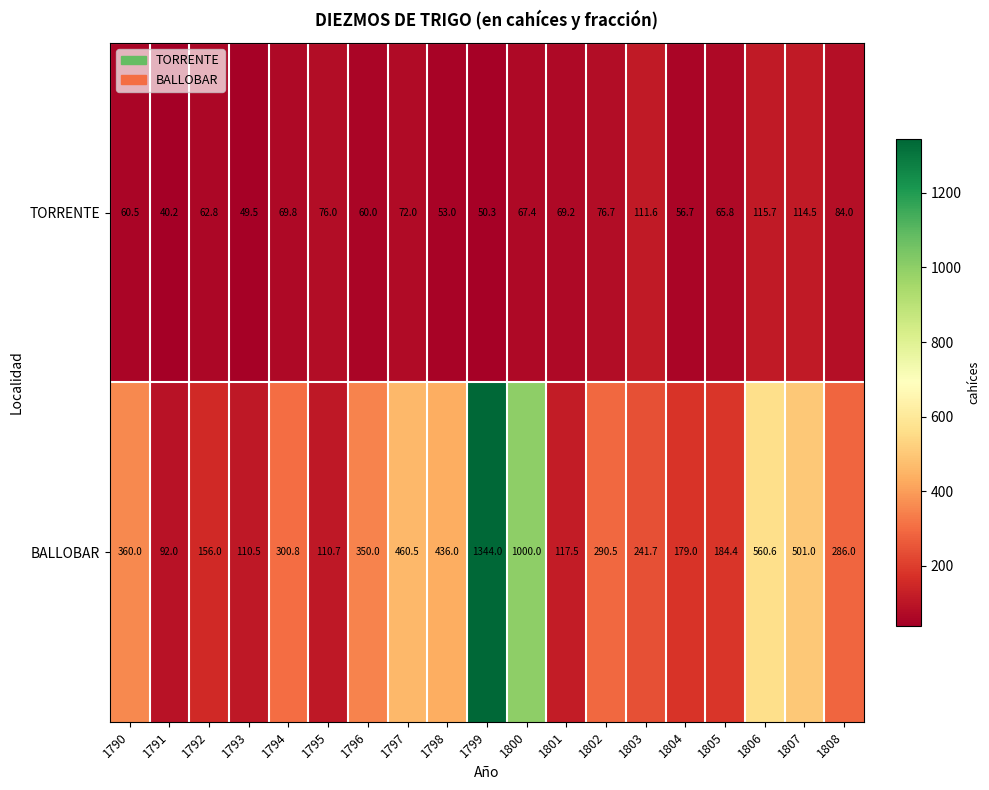

At how many categories does at least one series exceed 506?

3